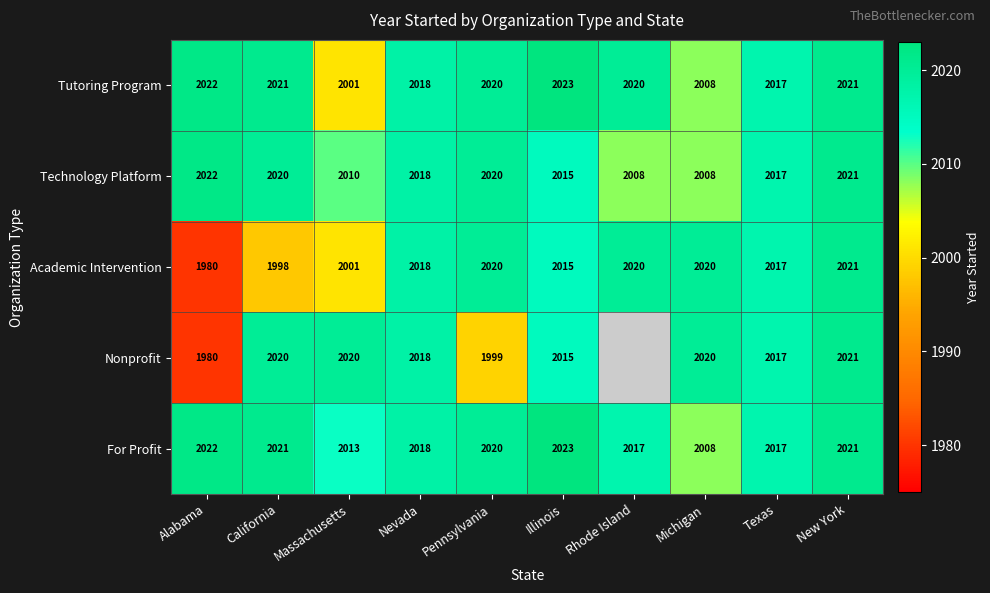

True or false: Tutoring Program has a value of 2020 at Rhode Island.

True